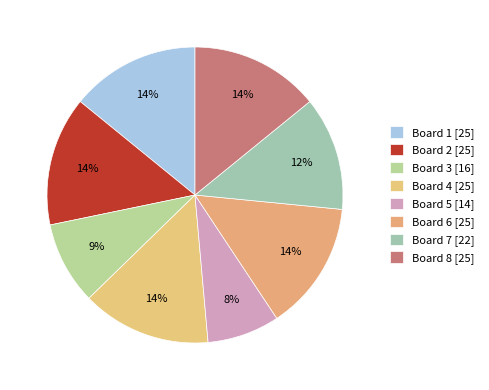

Which slice is the smallest?

Board 5